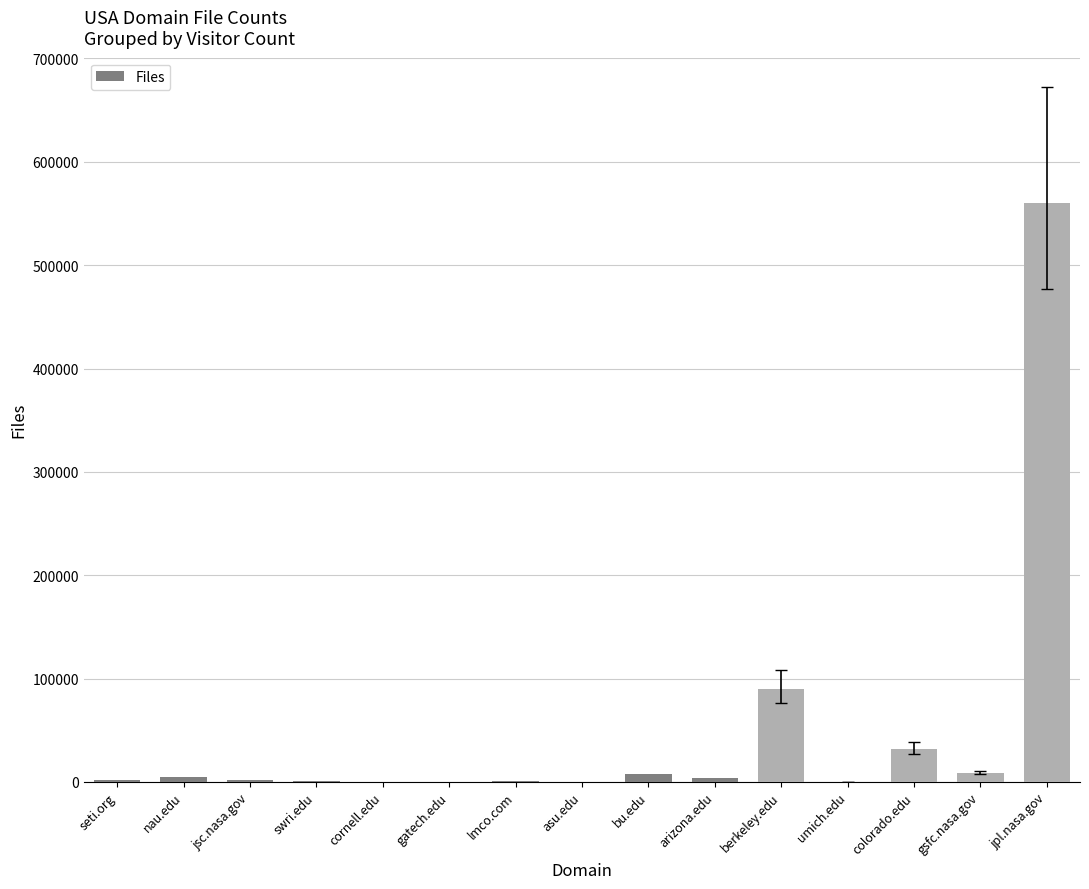

What is the approximate value at gsfc.nasa.gov, to the nearest 100?

8600